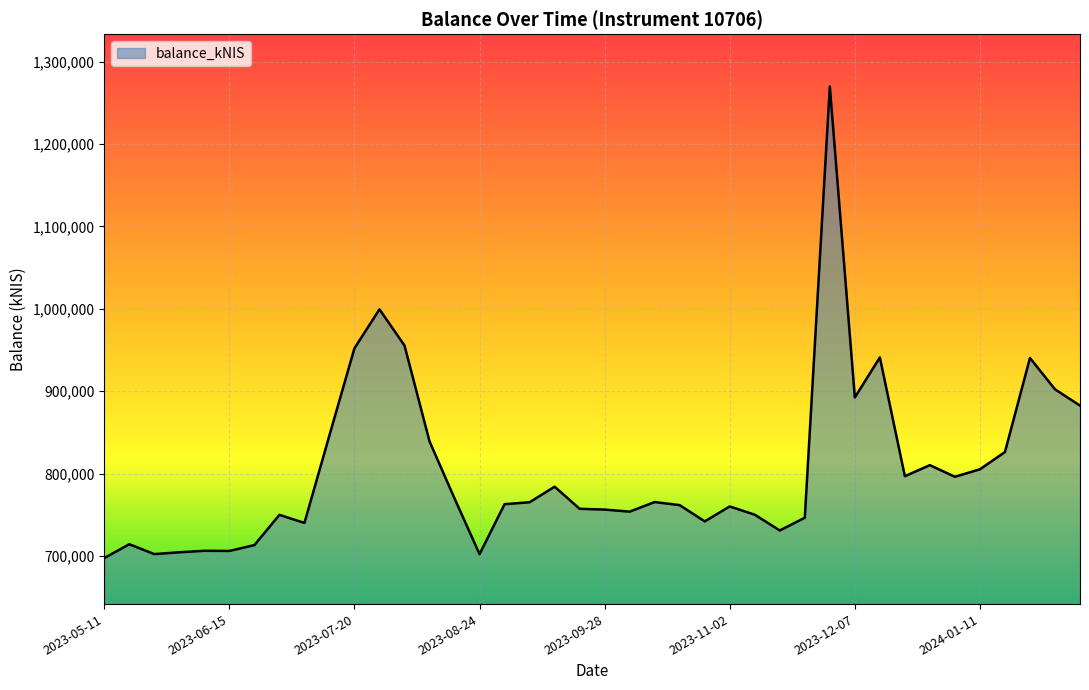

What is the difference between the maximum and minimum values?

572168.2